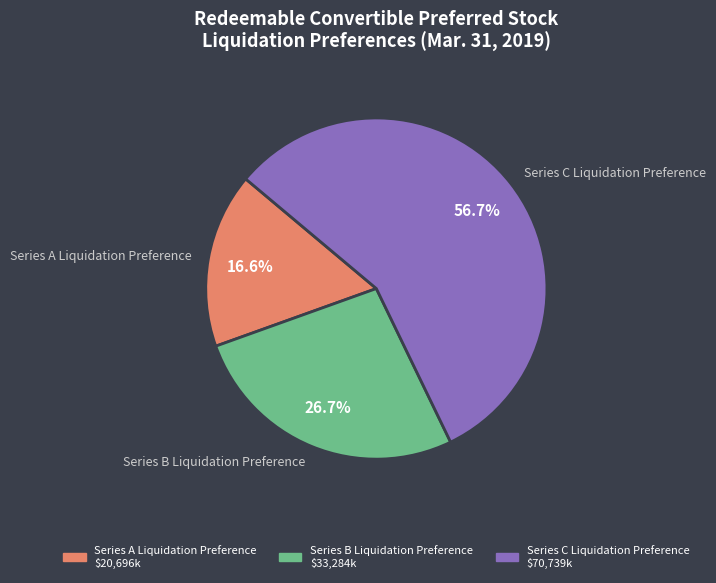

Rank the categories by value from highest to lowest.

Series C Liquidation Preference, Series B Liquidation Preference, Series A Liquidation Preference